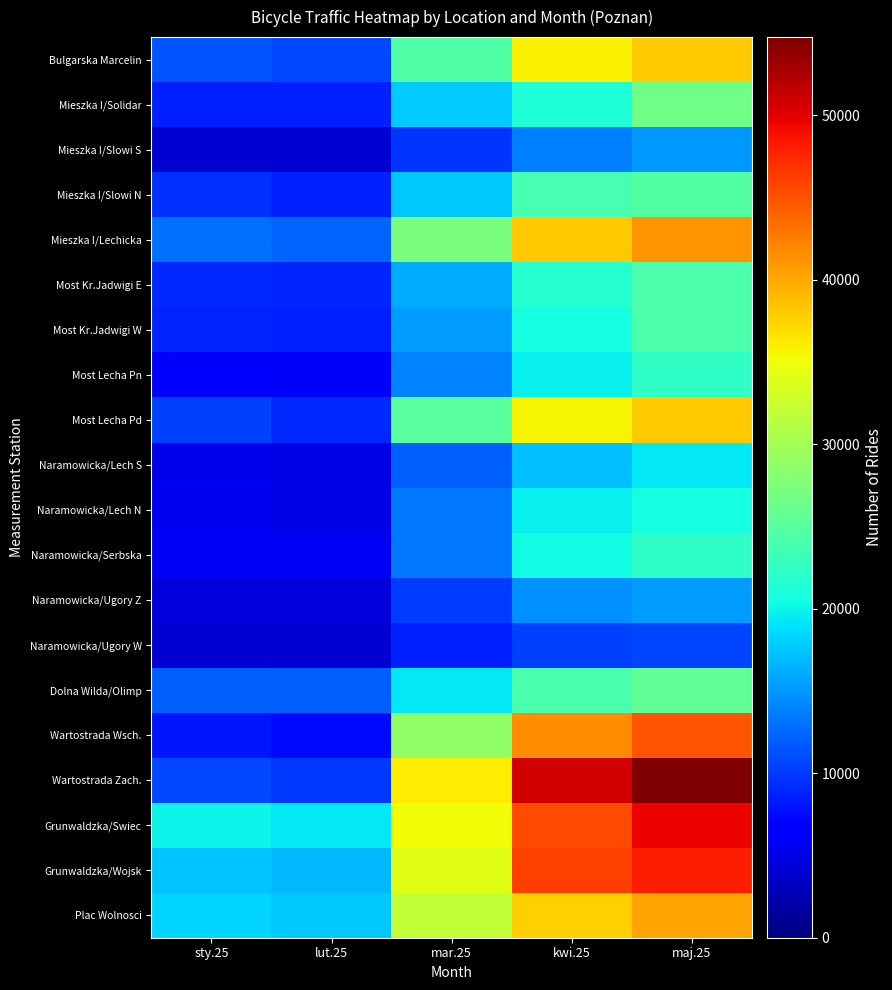

At maj.25, list the series in order from smallest to largest.

Naramowicka/Ugory W, Mieszka I/Slowi S, Naramowicka/Ugory Z, Naramowicka/Lech S, Naramowicka/Lech N, Naramowicka/Serbska, Most Lecha Pn, Most Kr.Jadwigi W, Most Kr.Jadwigi E, Mieszka I/Slowi N, Dolna Wilda/Olimp, Mieszka I/Solidar, Most Lecha Pd, Bulgarska Marcelin, Plac Wolnosci, Mieszka I/Lechicka, Wartostrada Wsch., Grunwaldzka/Wojsk, Grunwaldzka/Swiec, Wartostrada Zach.